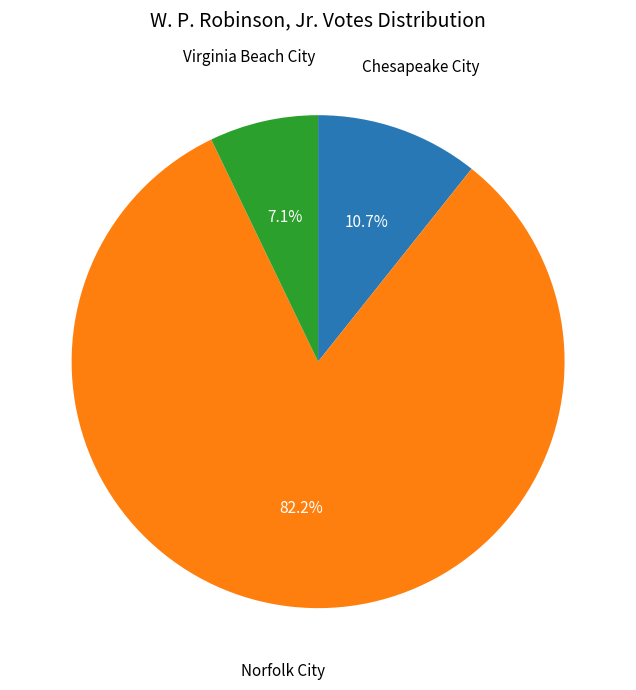

Is there any slice that represents more than half of the pie?

Yes